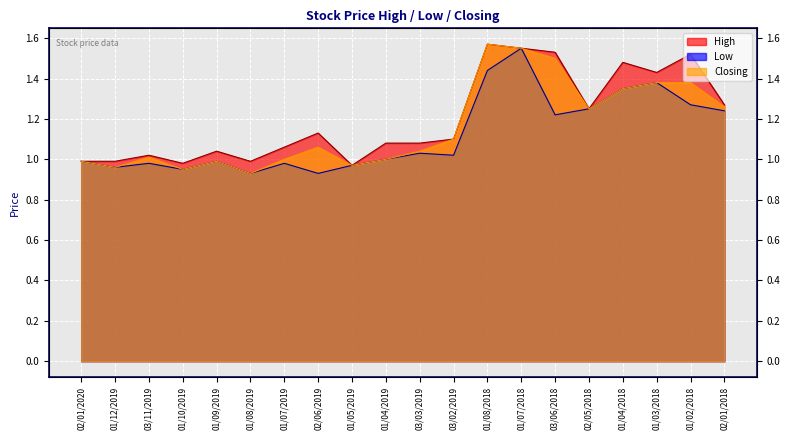

What is the highest value of the Low series?

1.6